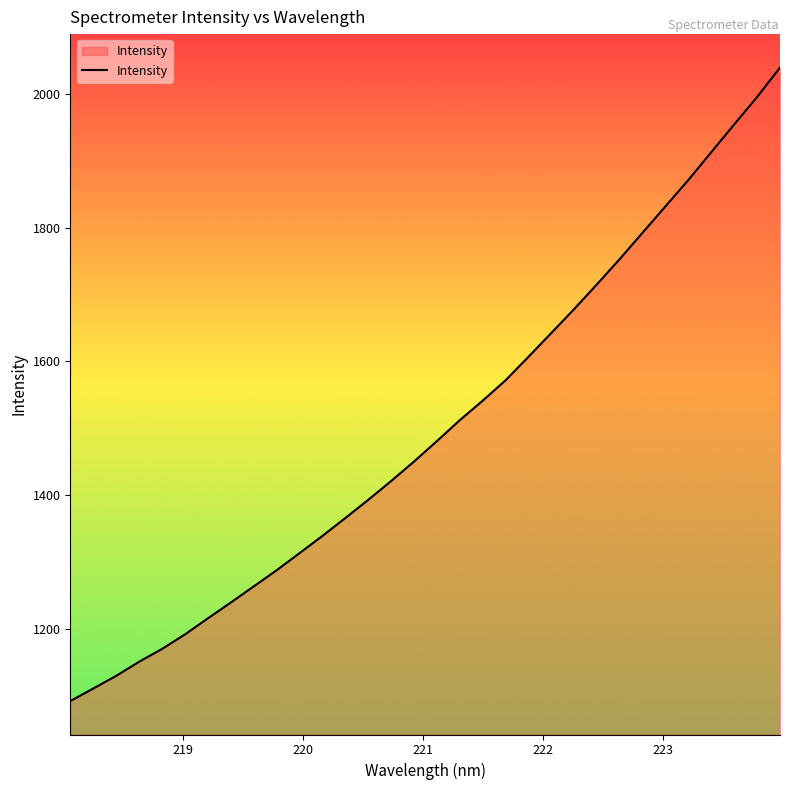

What is the greatest value displayed?

2039.5